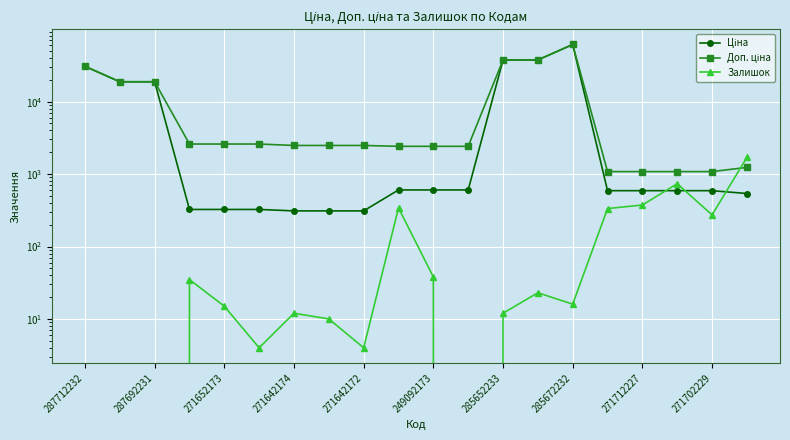

True or false: Ціна has more than 1 interior local peaks.

False